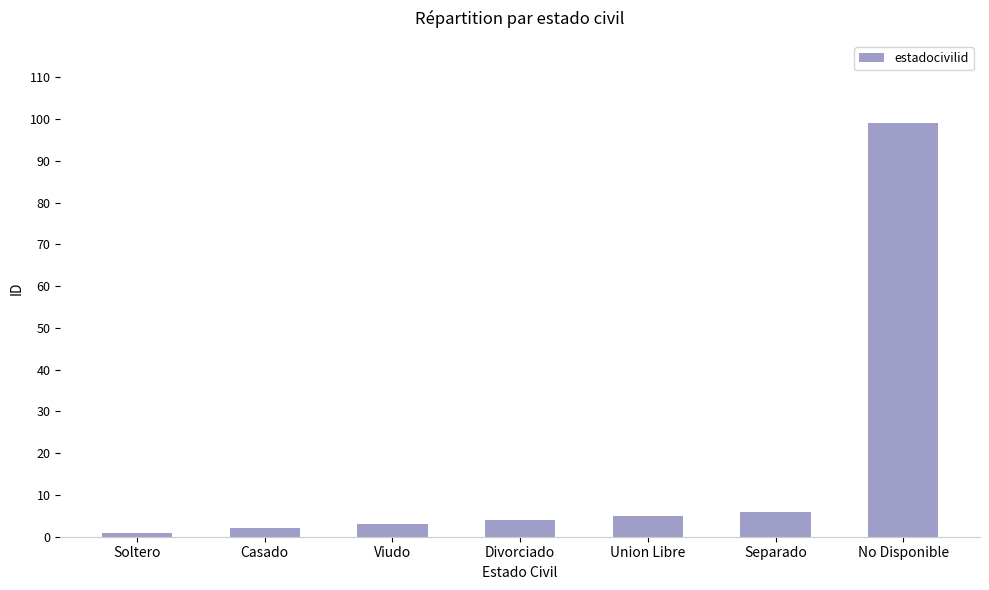

What is the sum of all values?

120